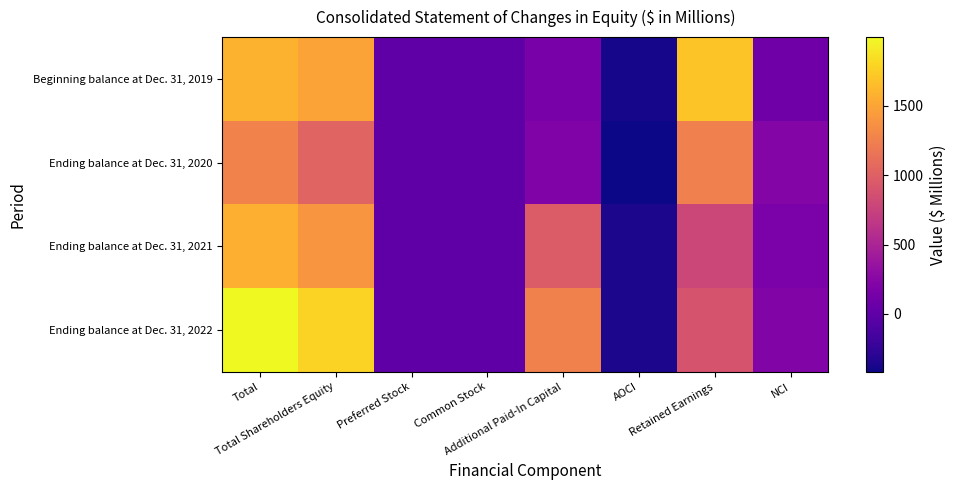

Reading left to right, extract all data points from this chart.

Beginning balance at Dec. 31, 2019: Total=1584	Total Shareholders Equity=1488	Preferred Stock=0	Common Stock=1	Additional Paid-In Capital=166	AOCI=-380	Retained Earnings=1701	NCI=96
Ending balance at Dec. 31, 2020: Total=1263	Total Shareholders Equity=1030	Preferred Stock=0	Common Stock=1	Additional Paid-In Capital=196	AOCI=-417	Retained Earnings=1250	NCI=233
Ending balance at Dec. 31, 2021: Total=1567	Total Shareholders Equity=1393	Preferred Stock=0	Common Stock=1	Additional Paid-In Capital=967	AOCI=-366	Retained Earnings=791	NCI=174
Ending balance at Dec. 31, 2022: Total=1996	Total Shareholders Equity=1786	Preferred Stock=0	Common Stock=1	Additional Paid-In Capital=1254	AOCI=-365	Retained Earnings=896	NCI=210